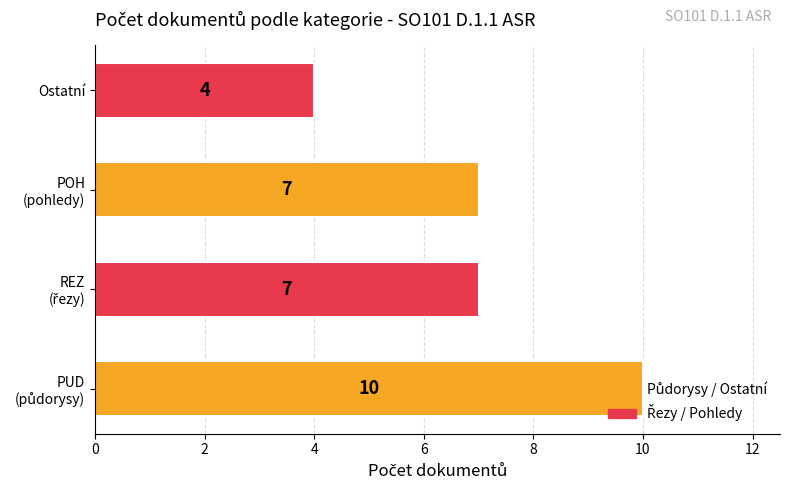

Count the values in the range 7 to 10.

3